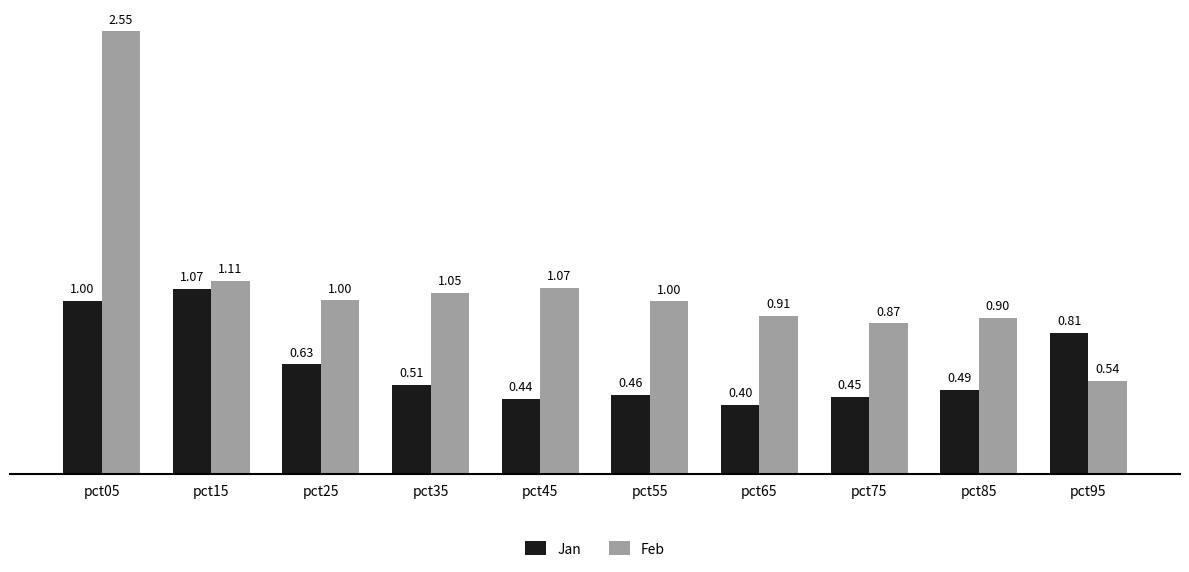

At which category is the sum across all series the highest?

pct05